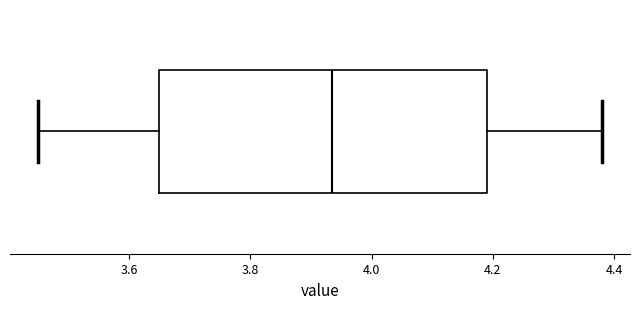

Where does the left whisker of the box end on the x-axis? The values are not printed on the chart, so give them approximately, as read against the axis.

3.46